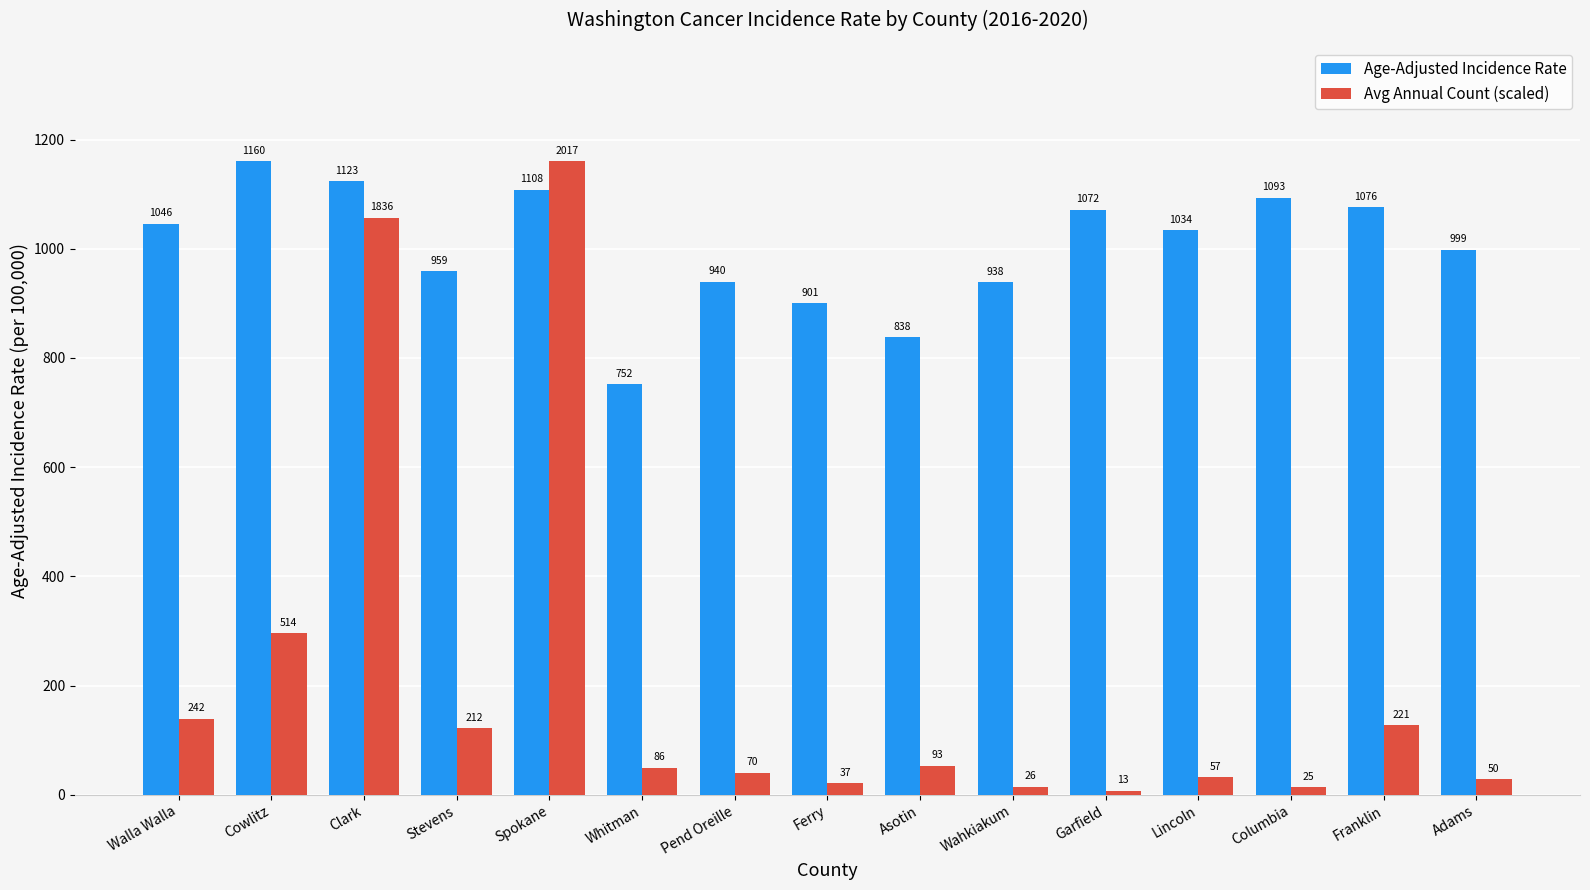

List the labels in order of Avg Annual Count (scaled) value, largest first.

Spokane, Clark, Cowlitz, Walla Walla, Franklin, Stevens, Asotin, Whitman, Pend Oreille, Lincoln, Adams, Ferry, Wahkiakum, Columbia, Garfield